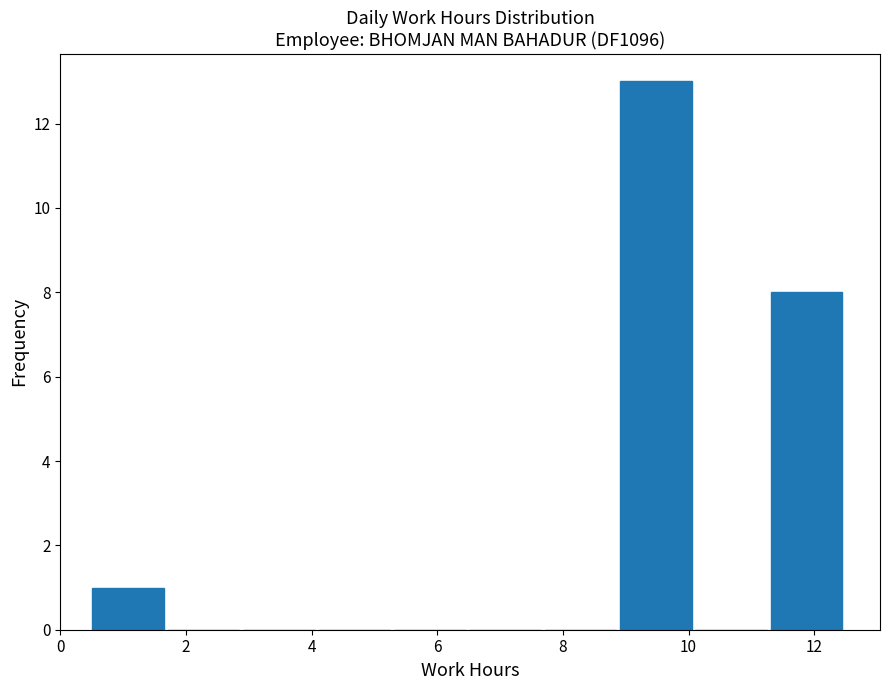

Reading left to right, transcribe this chart: for each bar, give the range it covers on the x-axis and its height. Neither the bar edges nor the heights are printed on the chart, so give them approximately, as read against the axes.

0.48 to 1.68: 1
1.68 to 2.88: 0
2.88 to 4.08: 0
4.08 to 5.28: 0
5.28 to 6.48: 0
6.48 to 7.68: 0
7.68 to 8.88: 0
8.88 to 10.08: 13
10.08 to 11.28: 0
11.28 to 12.48: 8